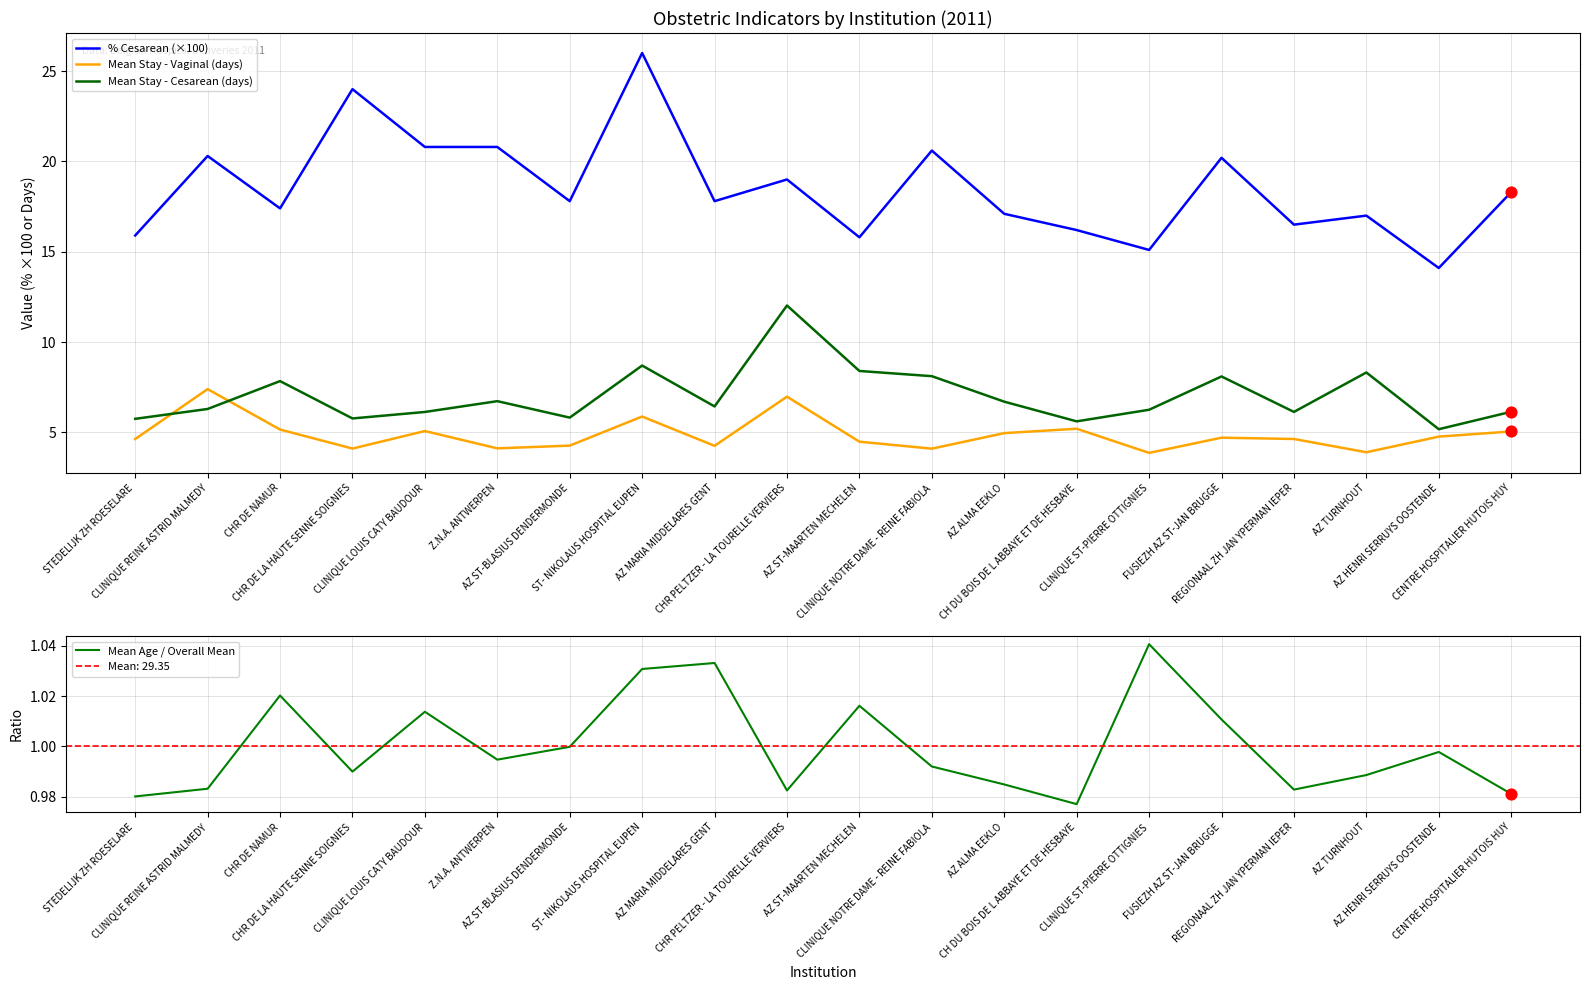

Which series has the largest Y range (max minus min)?

% Cesarean (×100)